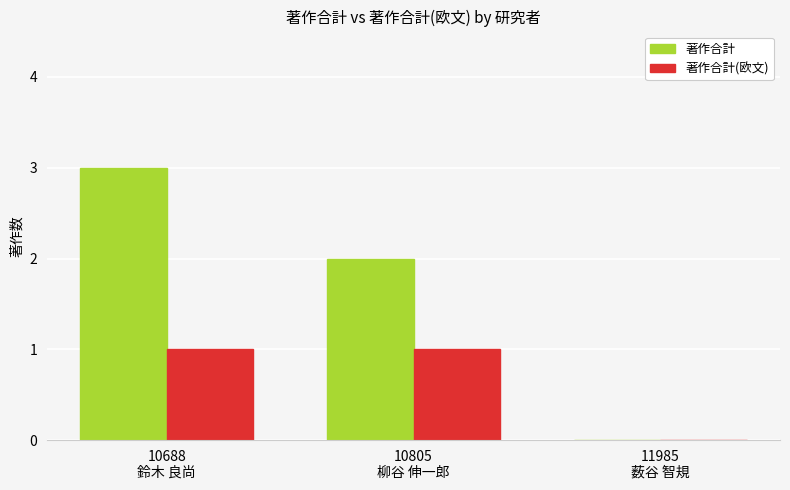

What is the maximum value for 著作合計?

3